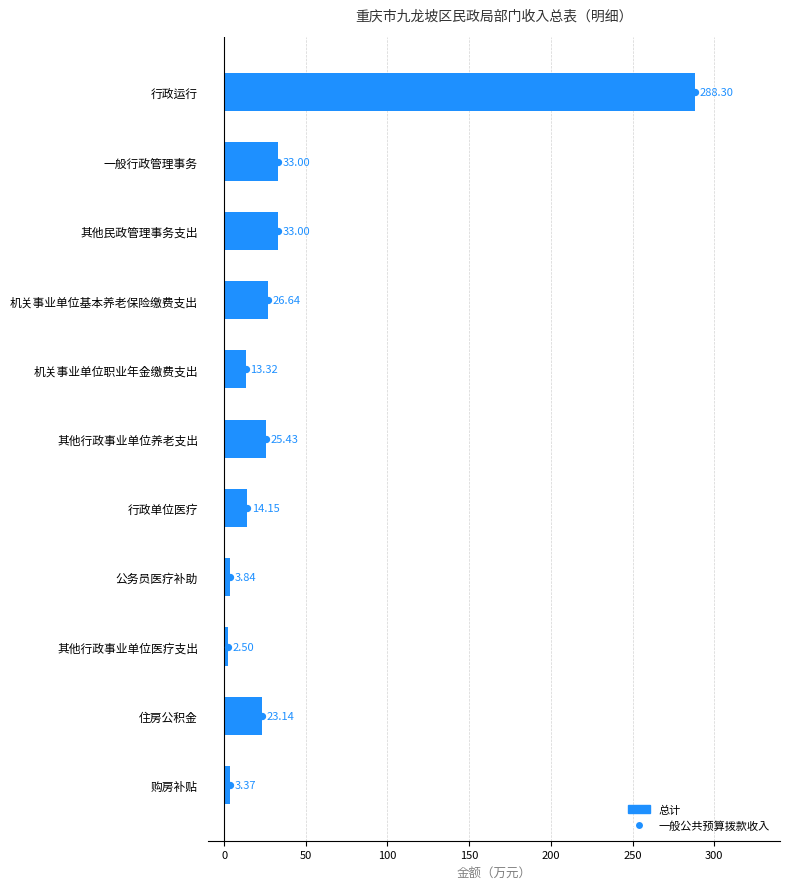

Is the value of 一般公共预算拨款收入 at 250 greater than the value of 总计 at 300?

Yes